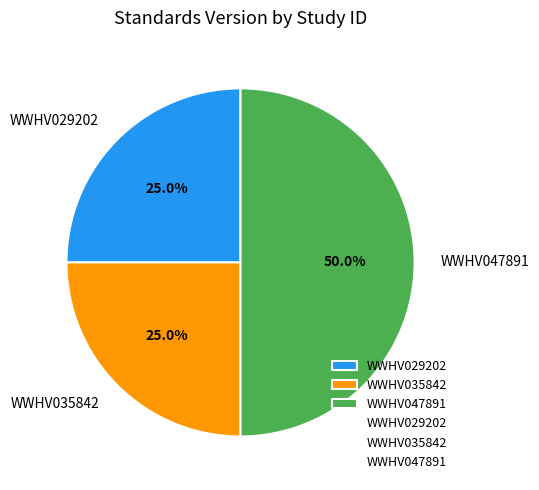

Which slice is the largest?

WWHV047891